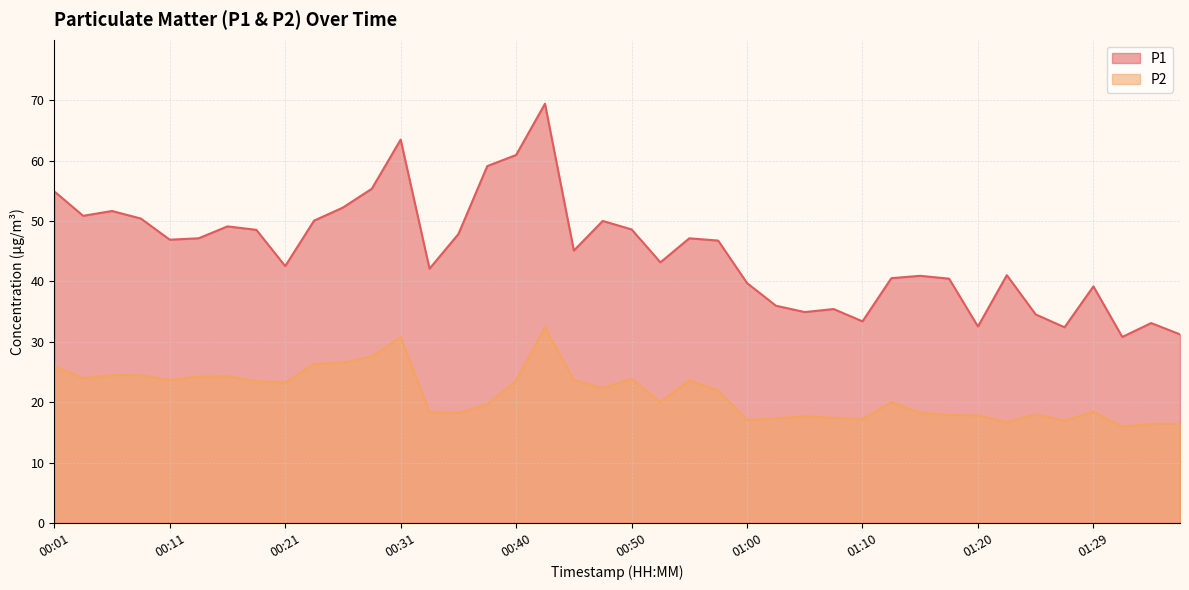

How many interior local peaks does the P2 series have?

11